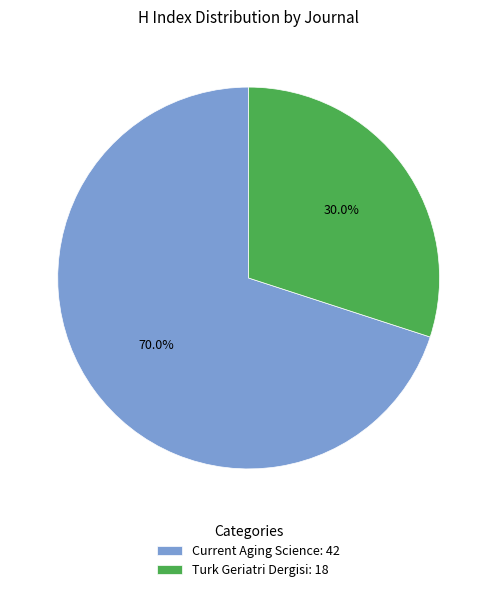

How many segments does this pie chart have?

2